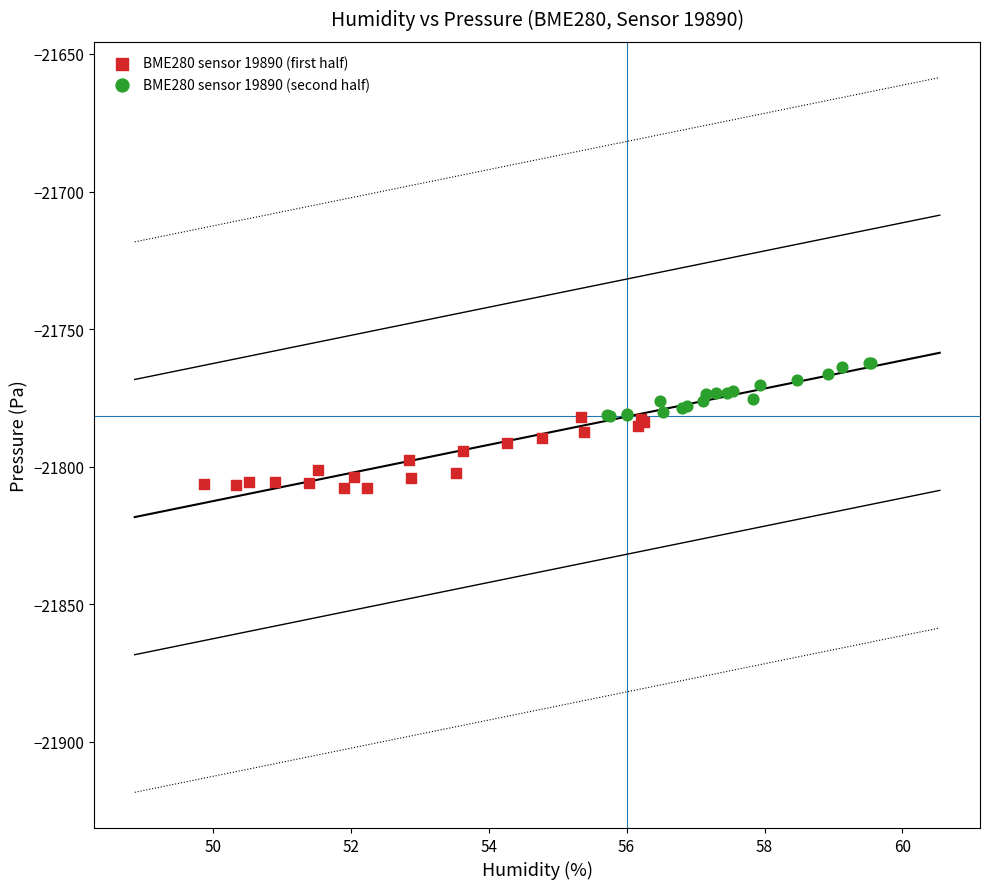

Which series reaches the maximum Y coordinate?

BME280 sensor 19890 (second half)